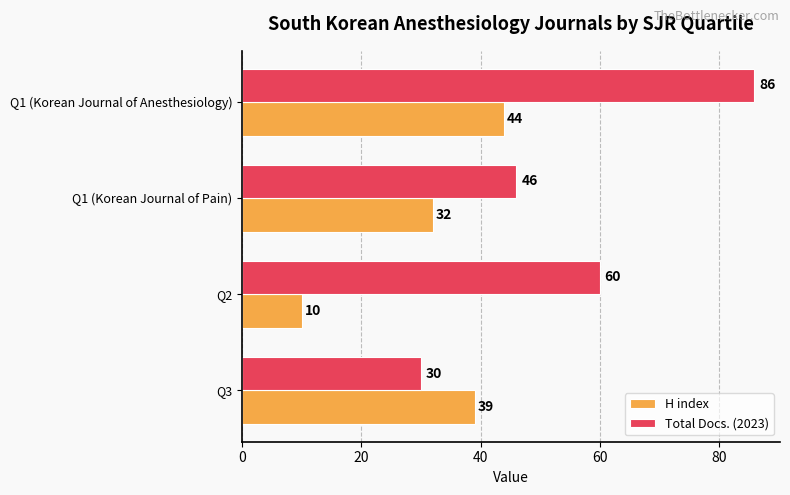

What value does the Total Docs. (2023) series have at Q2, to the nearest 10?

60